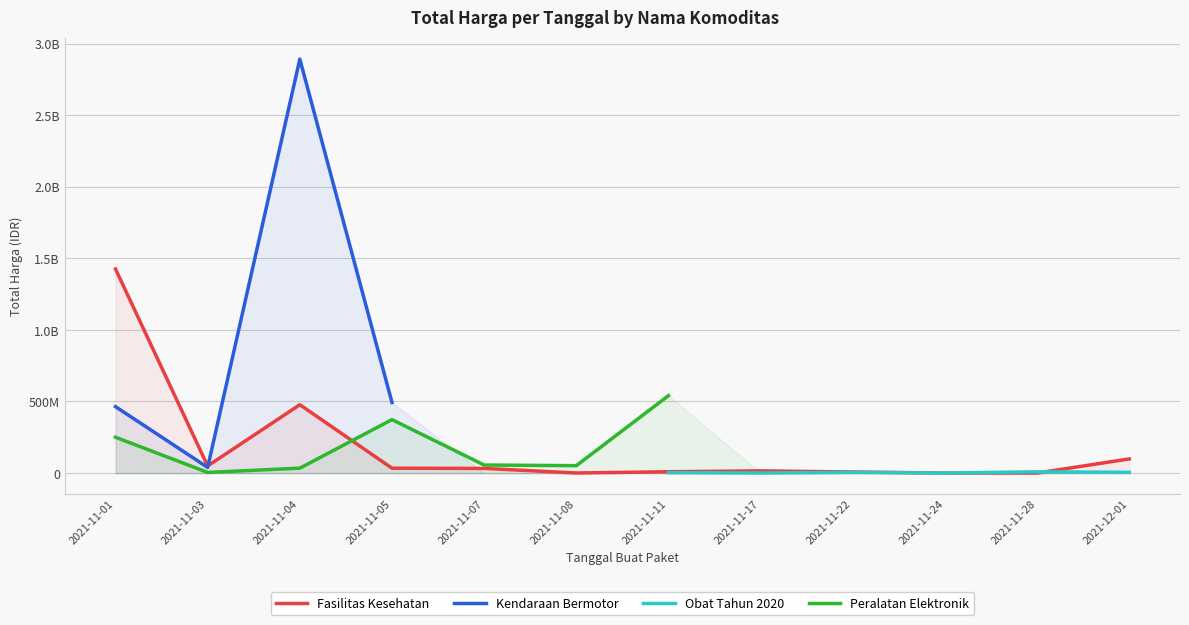

What is the label of the 10th point from the left?

2021-11-24